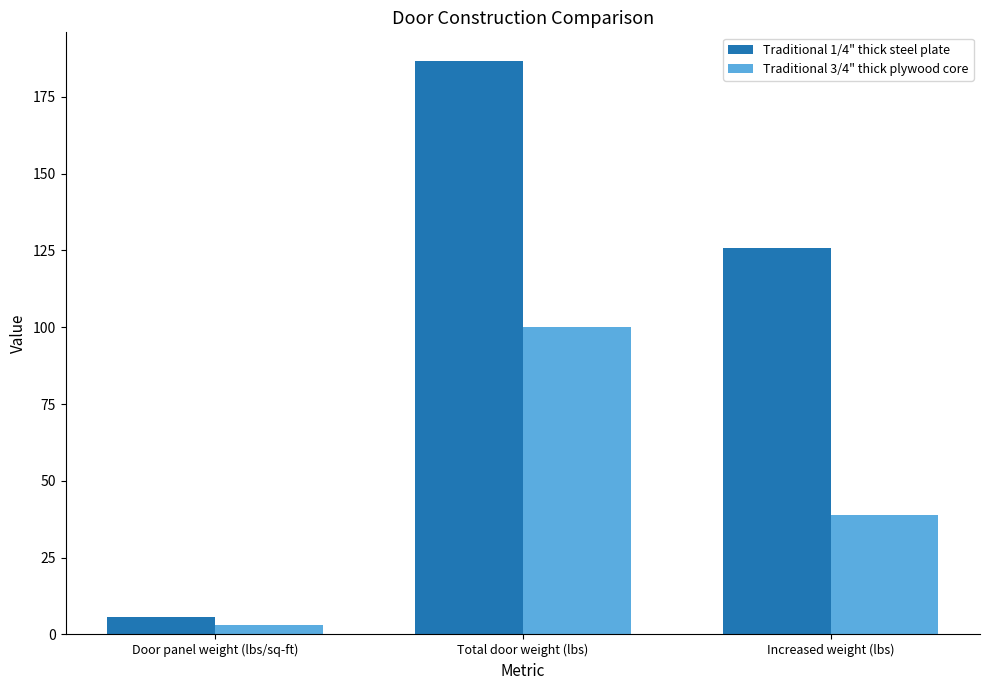

At which category is the sum across all series the highest?

Total door weight (lbs)